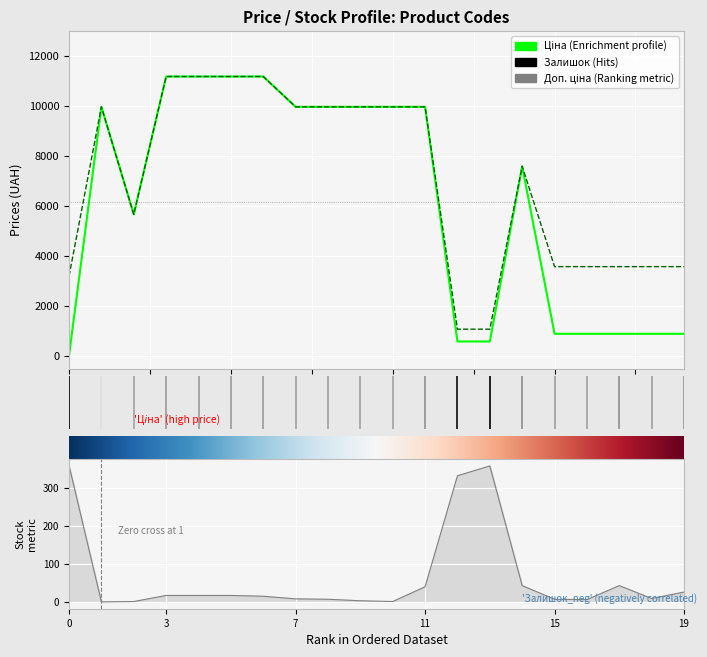

What is the value of the Залишок point at the 19th from the left?

9.0